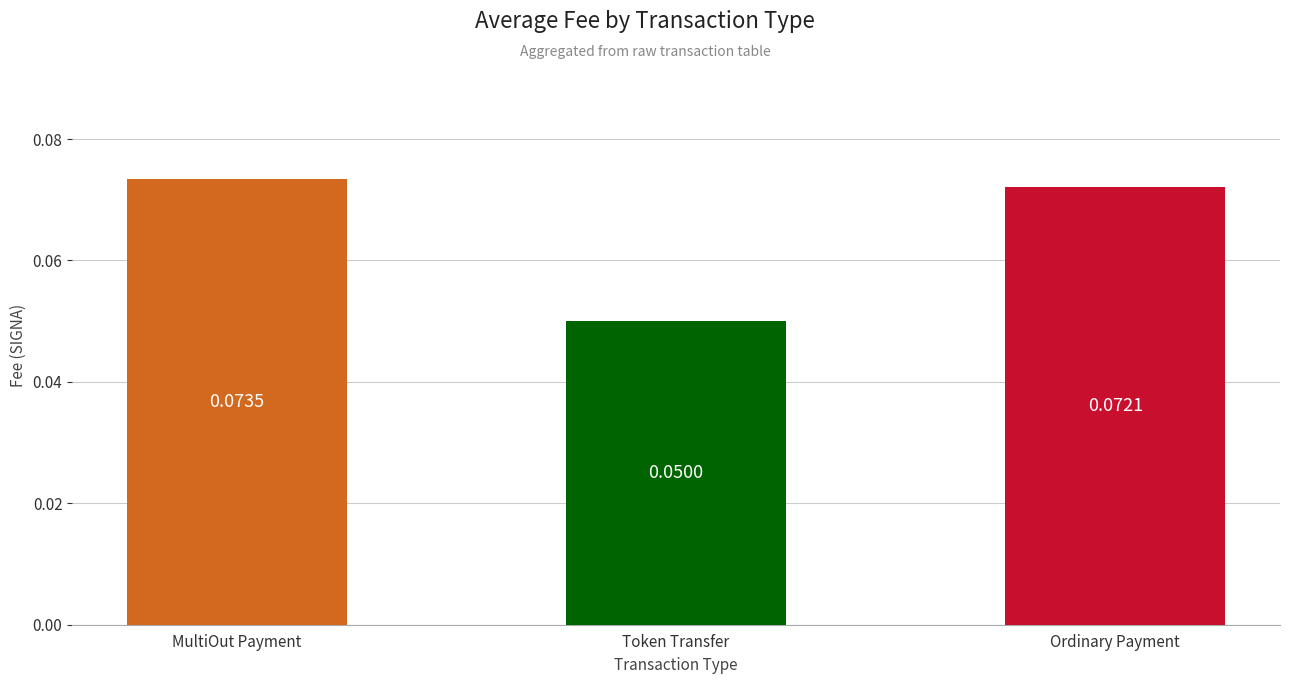

How many bars are there in total?

3